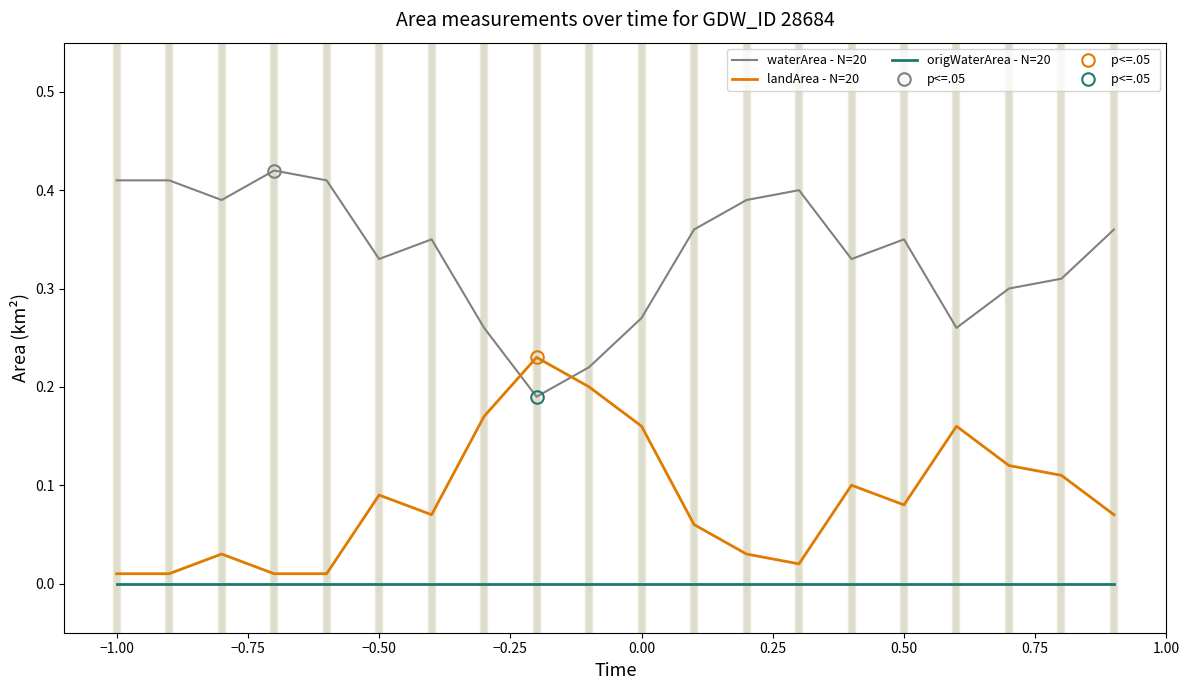

True or false: waterArea - N=20 and origWaterArea - N=20 cross at least once.

False